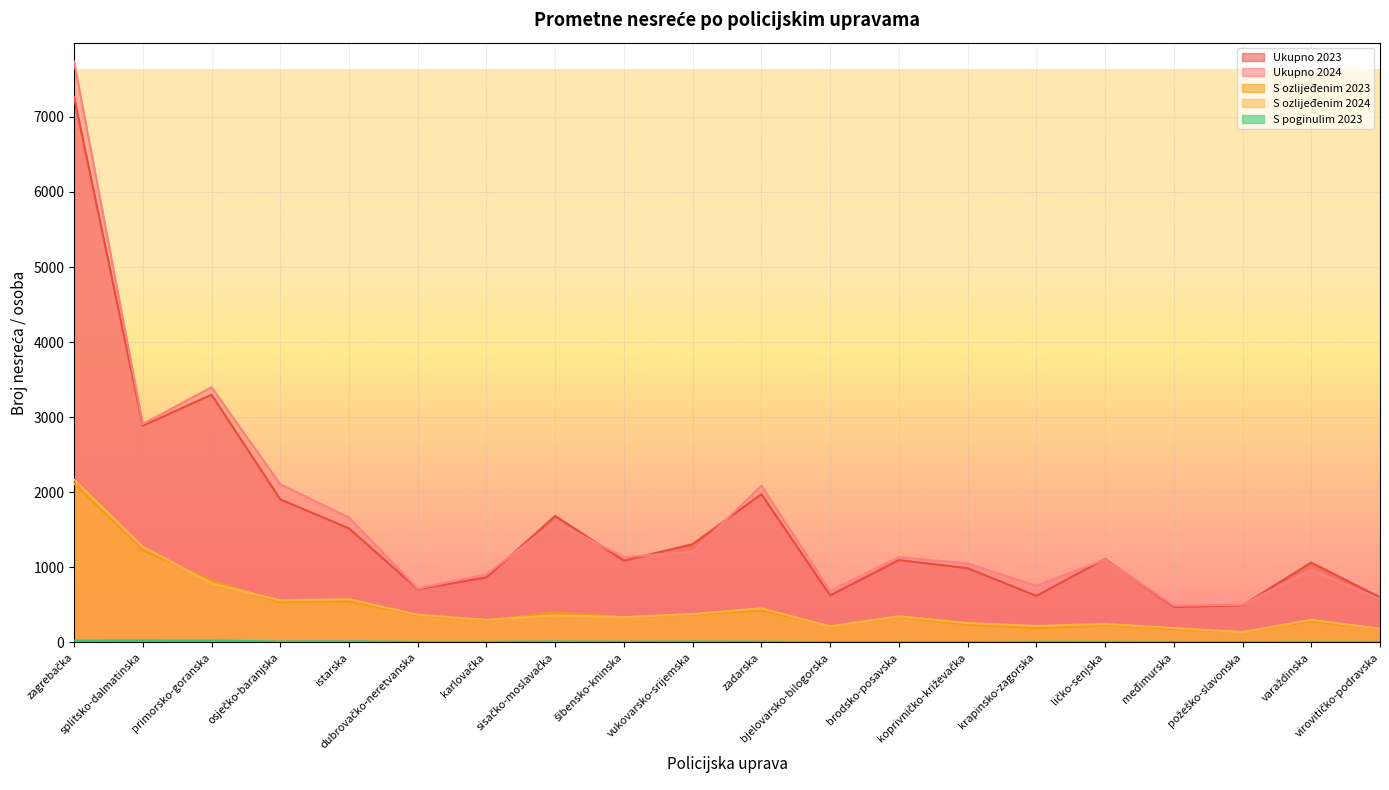

What is the minimum value for S ozlijeđenim 2023?

141